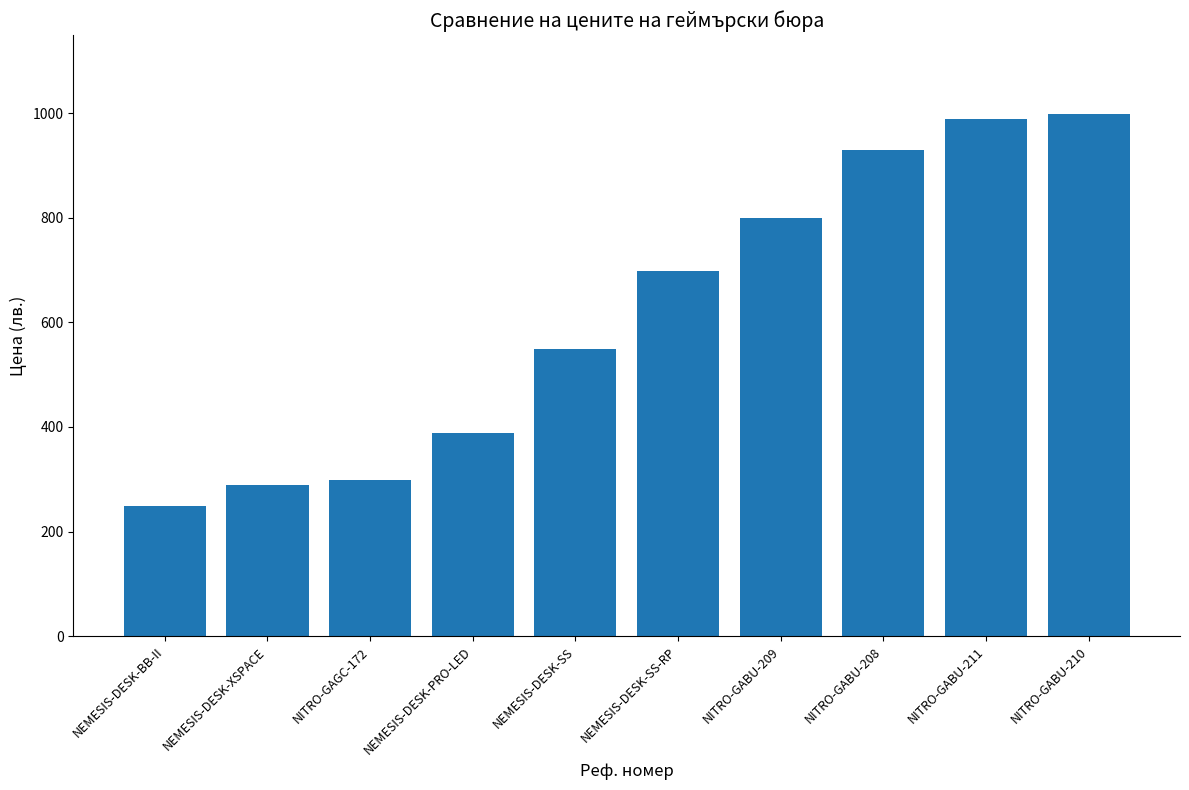

Reading right to left, list all the values displayed in this chart.

NITRO-GABU-210=999.0	NITRO-GABU-211=988.2	NITRO-GABU-208=929.7	NITRO-GABU-209=799.0	NEMESIS-DESK-SS-RP=699.0	NEMESIS-DESK-SS=549.0	NEMESIS-DESK-PRO-LED=389.0	NITRO-GAGC-172=299.0	NEMESIS-DESK-XSPACE=289.0	NEMESIS-DESK-BB-II=249.0